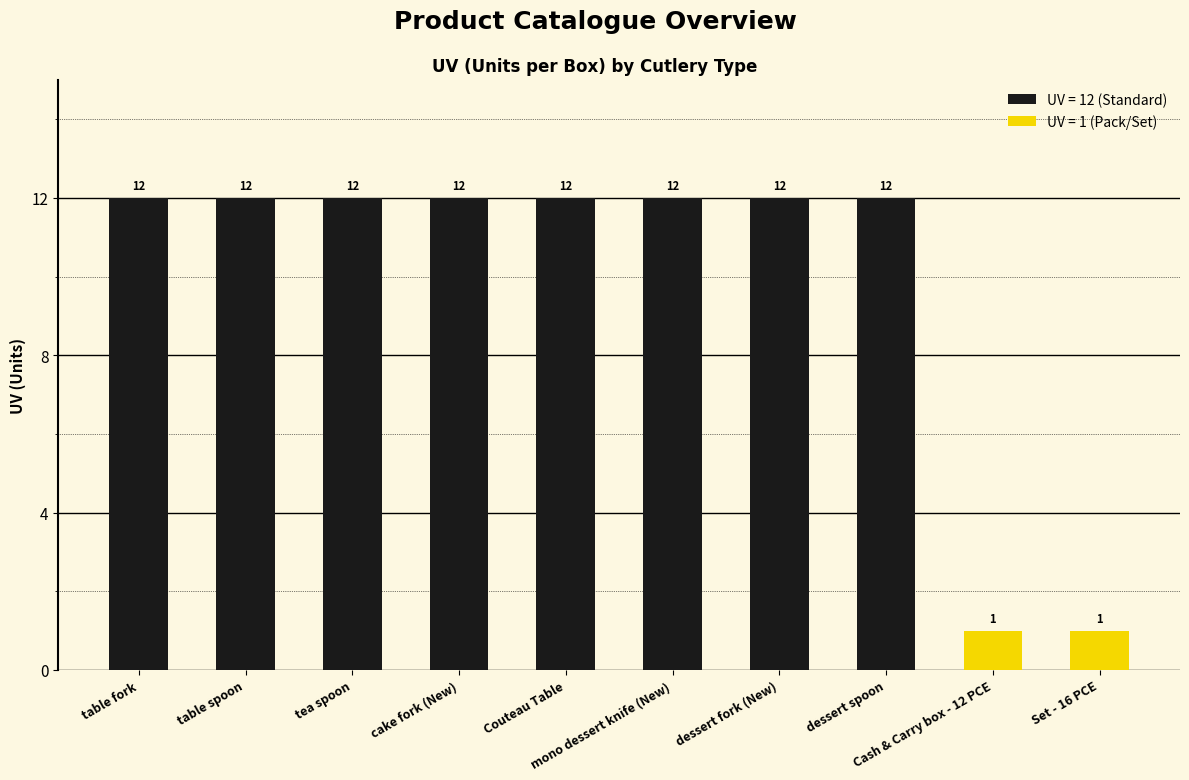

What is the difference between the second highest and second lowest values?

11